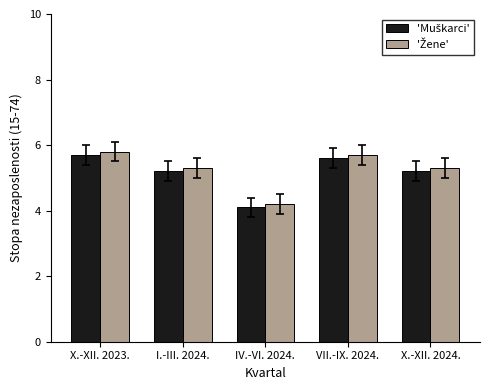

What is the greatest value displayed?

5.8